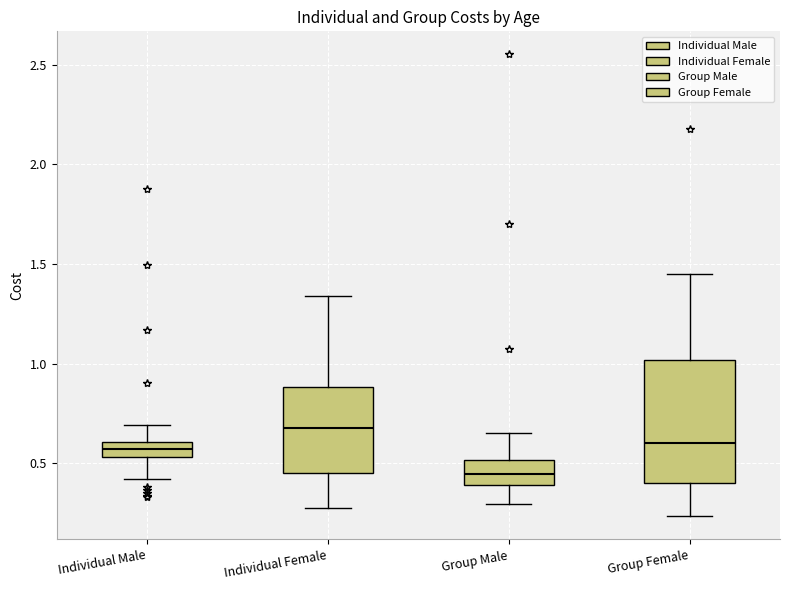

Reading left to right, read every box against the y-axis: the position of its median line, the range the box covers, and the ends of its whiskers. The values are not printed on the chart, so give them approximately, as read against the axis.

Individual Male: median 0.55 (inside the box), box 0.55 to 0.60, whiskers 0.40 to 0.70
Individual Female: median 0.70, box 0.45 to 0.90, whiskers 0.25 to 1.35
Group Male: median 0.45, box 0.40 to 0.50, whiskers 0.30 to 0.65
Group Female: median 0.60, box 0.40 to 1.00, whiskers 0.25 to 1.45